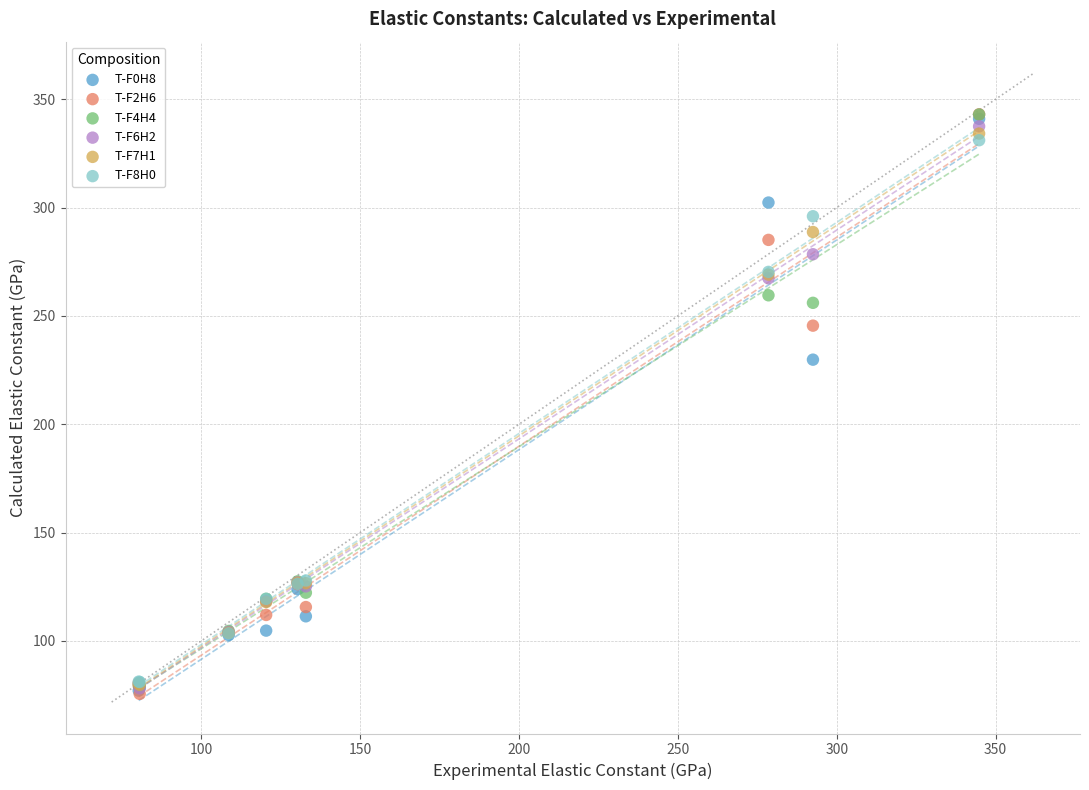

Across all series, what Y value is closest to 209?

229.8